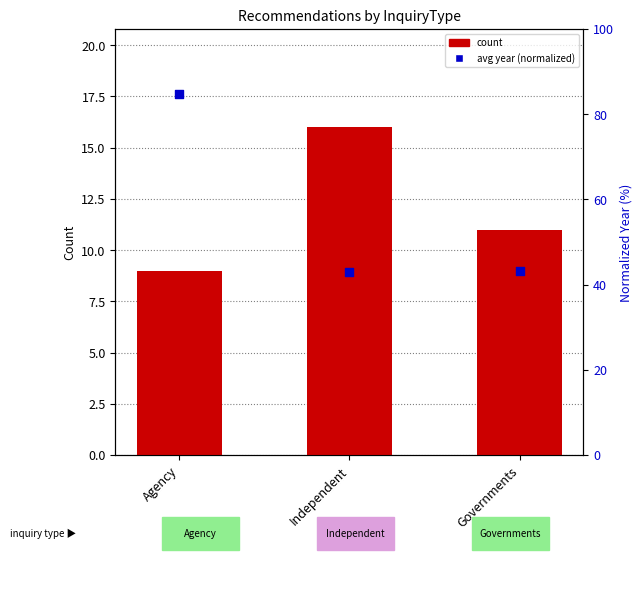

Which series contains the highest Y value?

avg year (normalized)